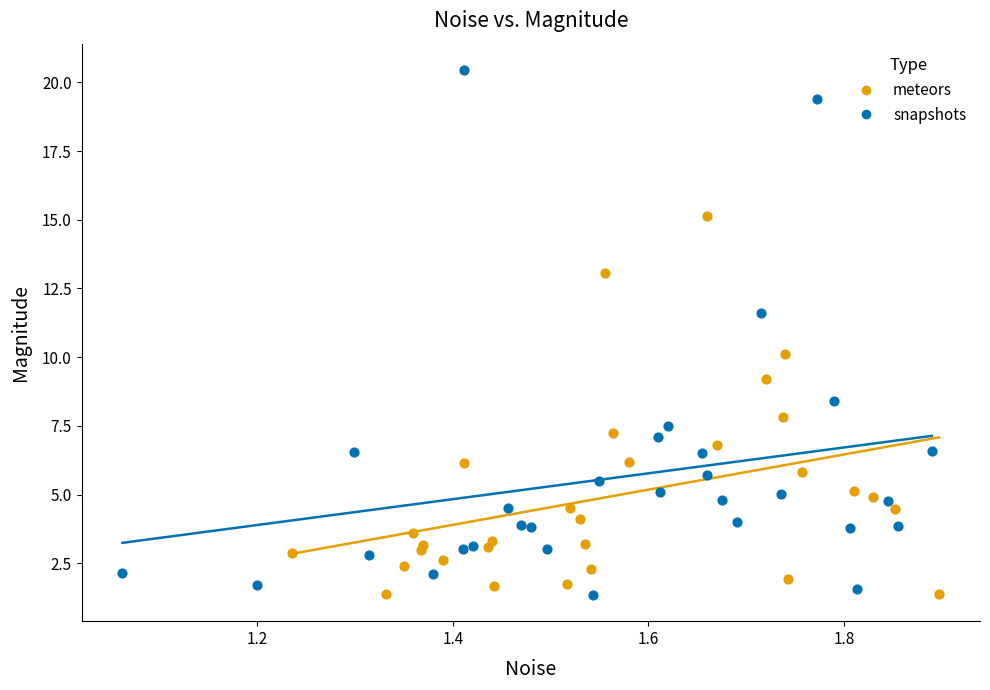

Which series contains the highest Y value?

snapshots